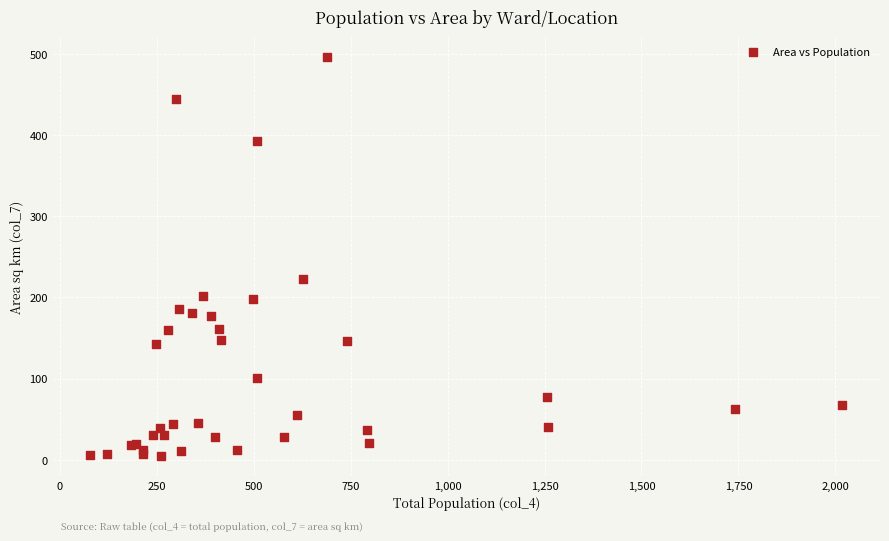

What Y value in the scatter plot is closest to 250?

222.9